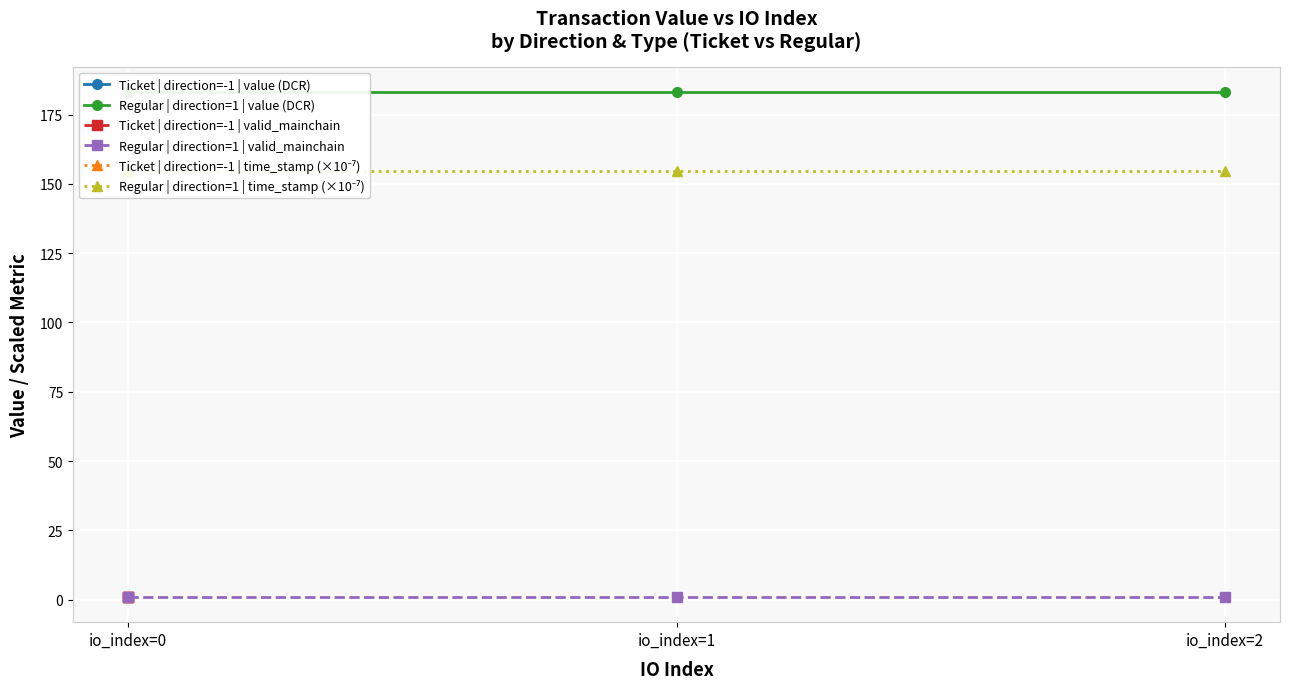

Which series has the largest total across all categories?

Ticket | direction=-1 | value (DCR)